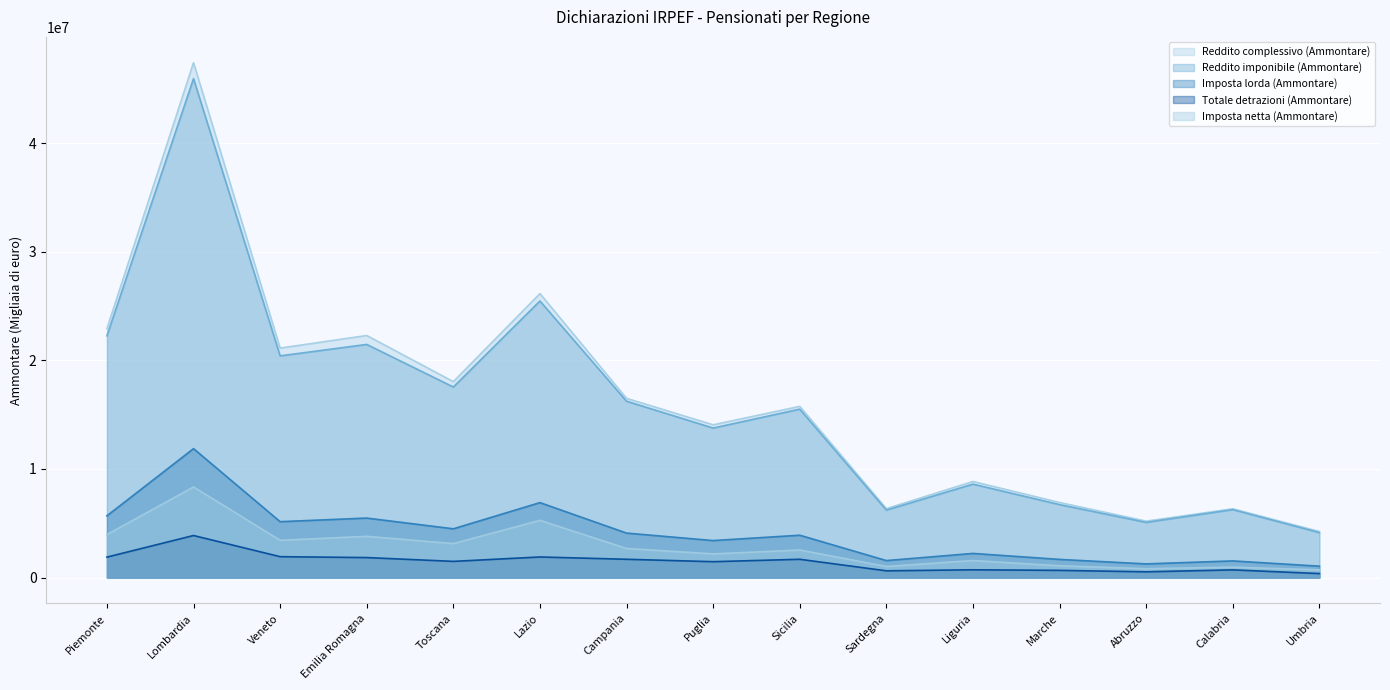

What is the value of the Reddito imponibile (Ammontare) point at the 4th from the left?

21468125